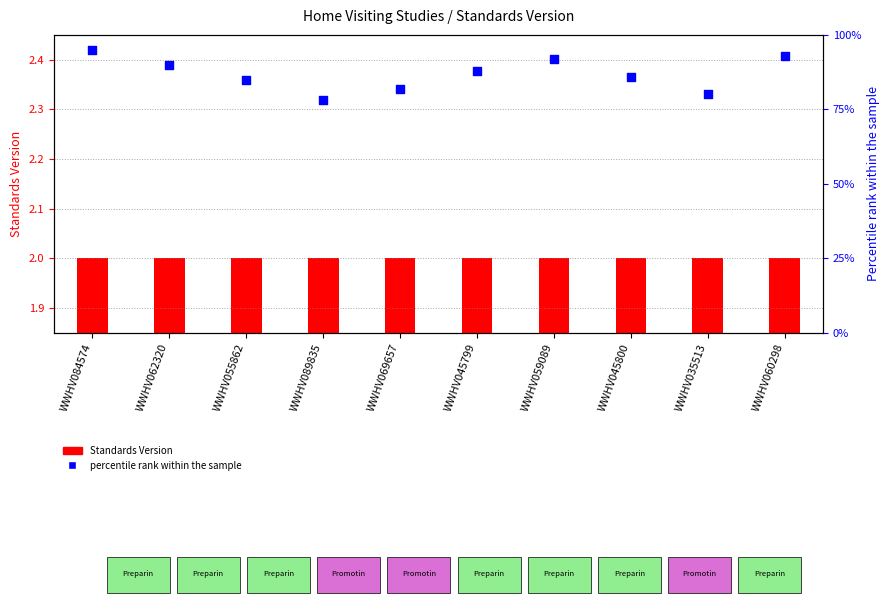

Which series has the widest spread of Y values?

percentile rank within the sample